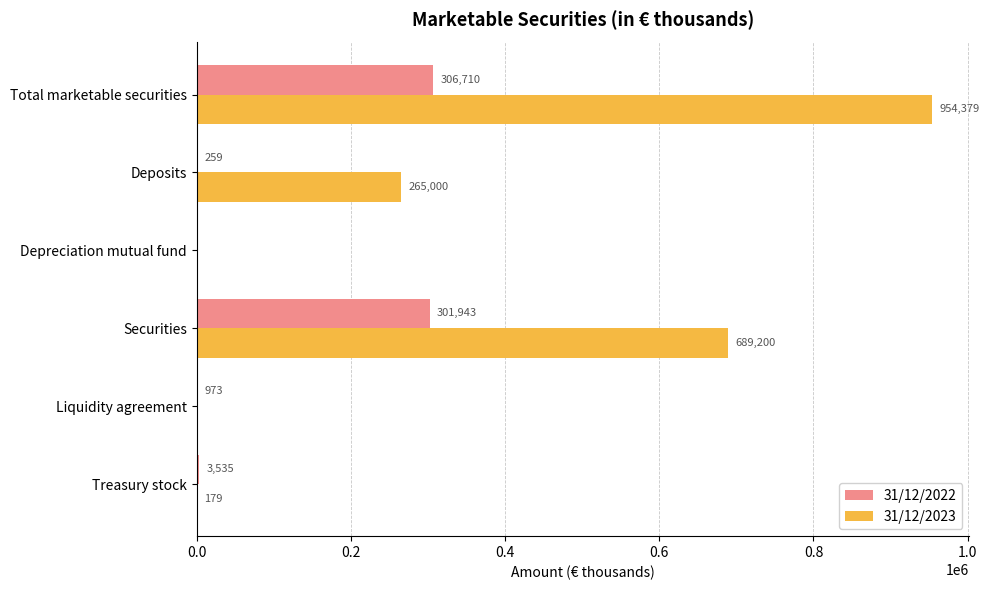

Which series changed the most between Treasury stock and Securities?

31/12/2023